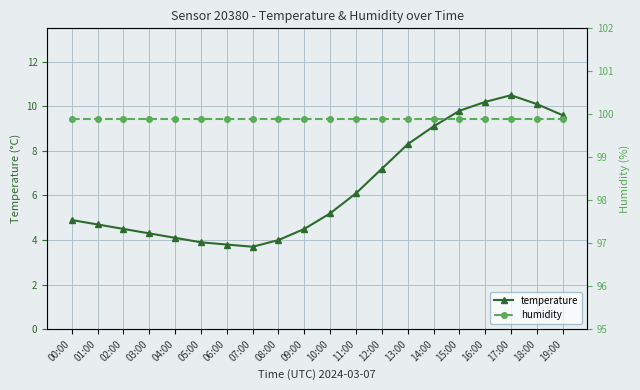

True or false: temperature and humidity intersect in this chart.

False